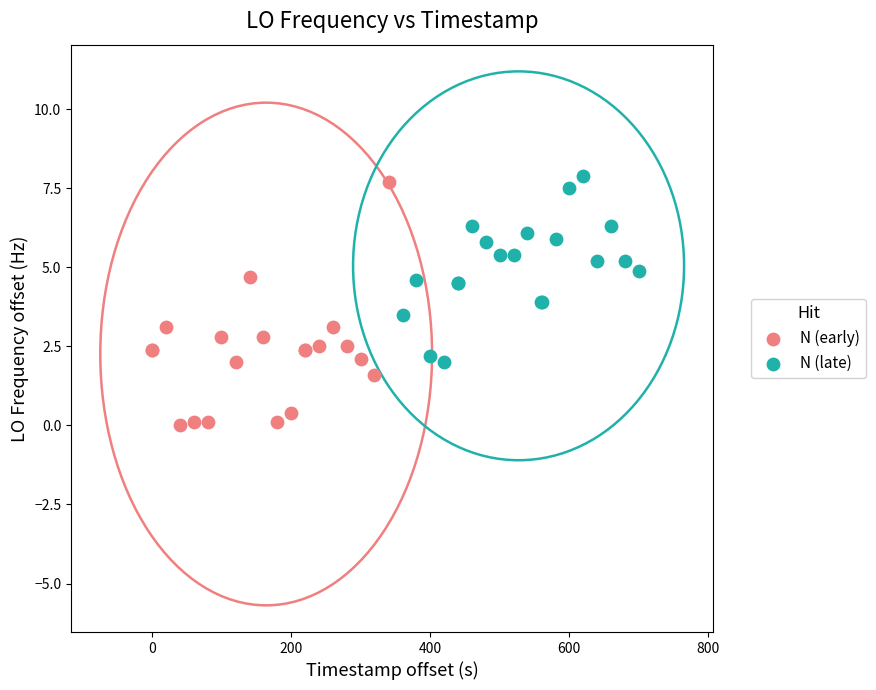

Which series reaches the minimum Y coordinate?

N (early)